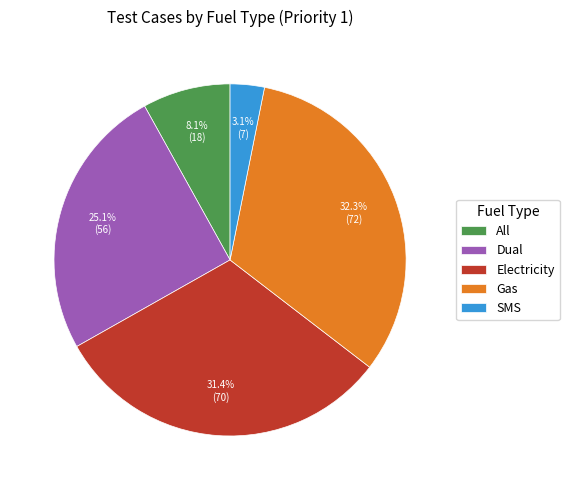

Between All and SMS, which is larger?

All